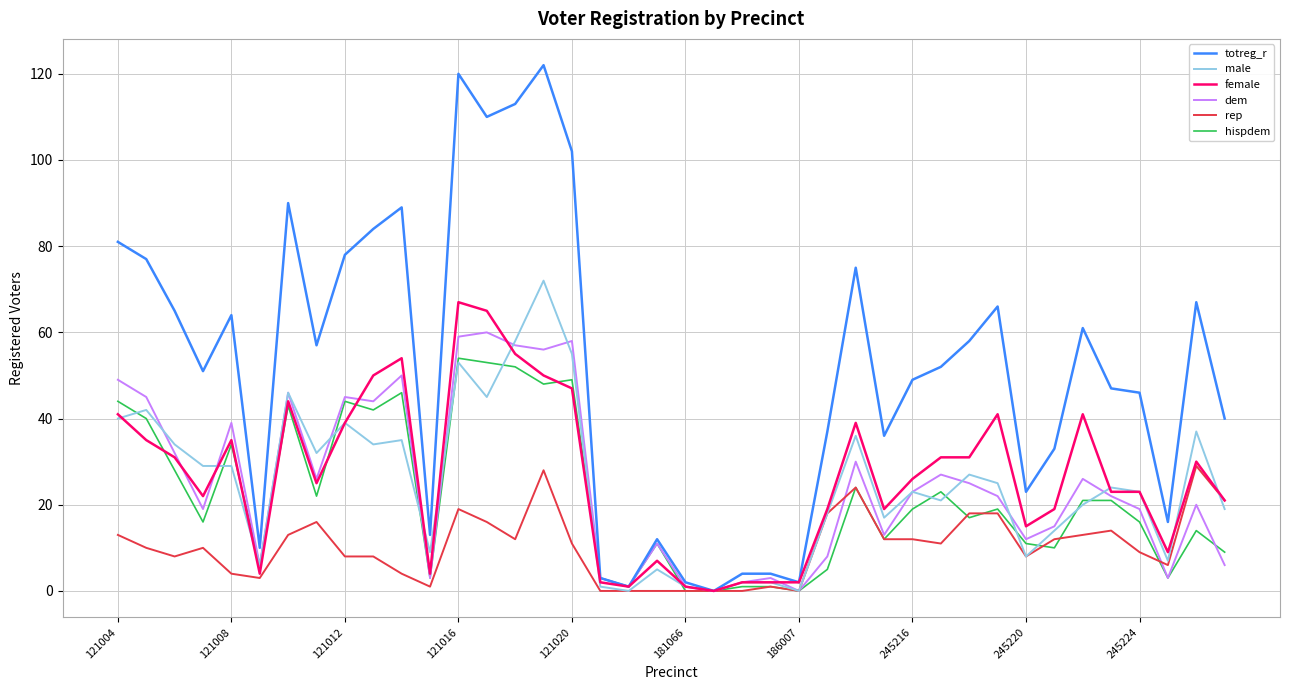

What is the maximum value shown in the chart?

122